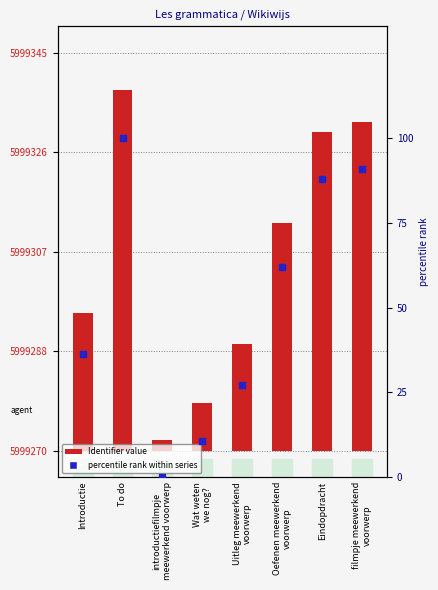

At which category is the sum across all series the highest?

To do